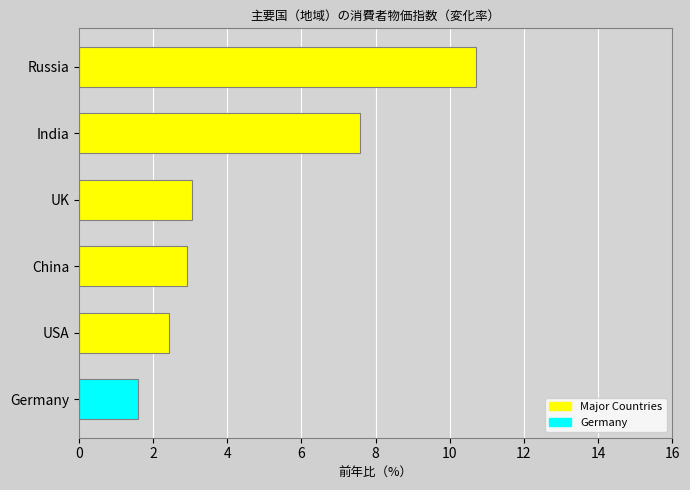

Between China and Germany, which is larger?

China